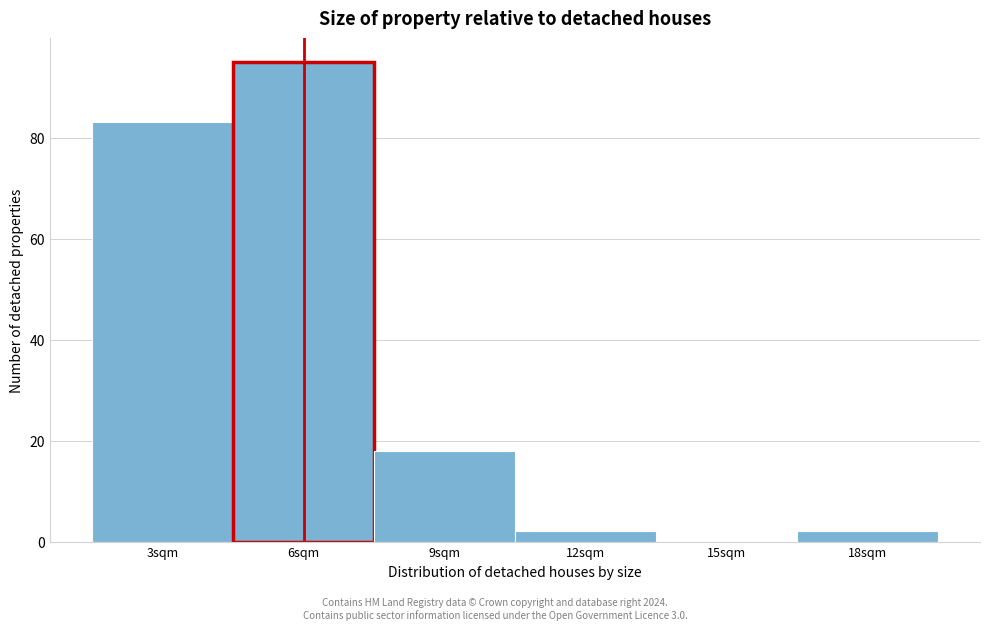

Reading left to right, list all the values displayed in this chart.

3sqm=83	6sqm=95	9sqm=18	12sqm=2	15sqm=0	18sqm=2